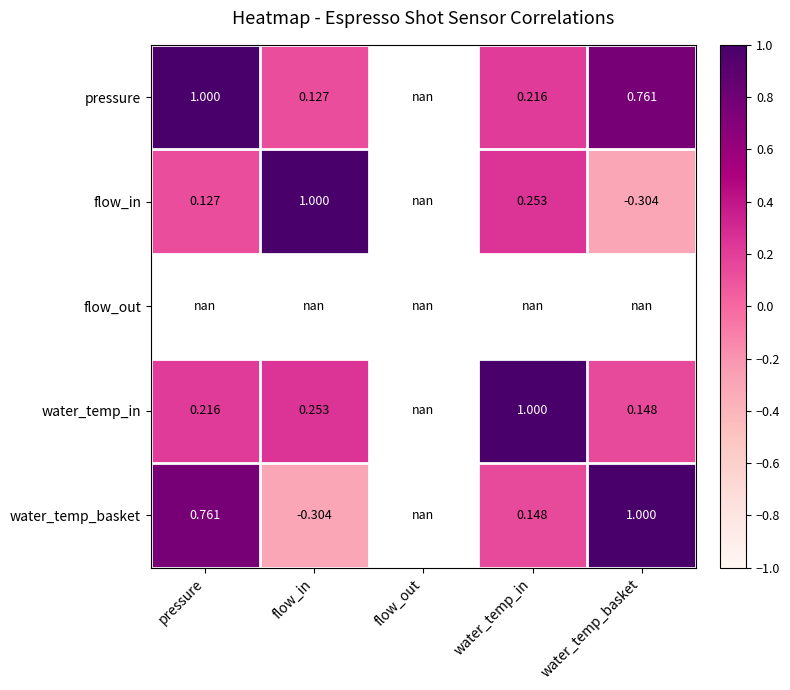

What is the highest value of the pressure series?

1.0